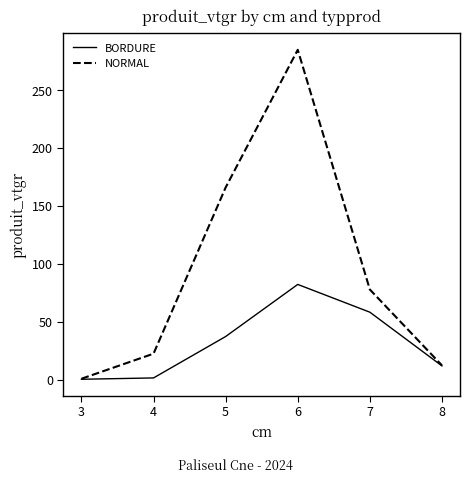

At which category is the sum across all series the highest?

6